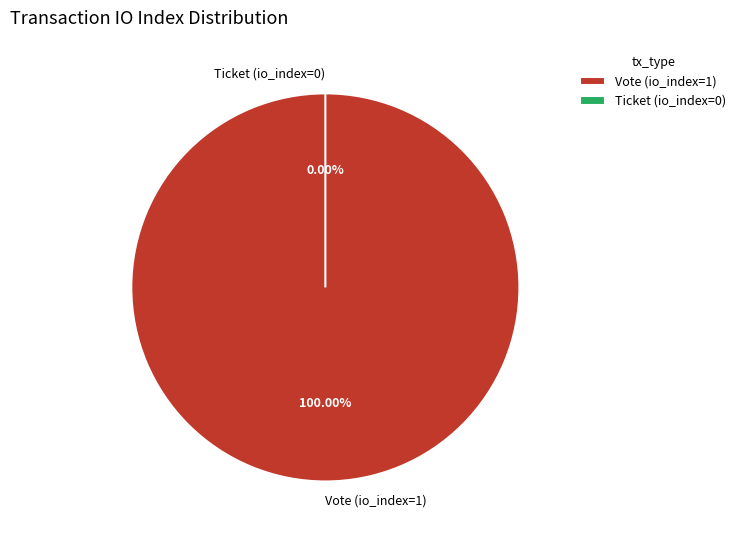

Does any single category account for the majority?

Yes